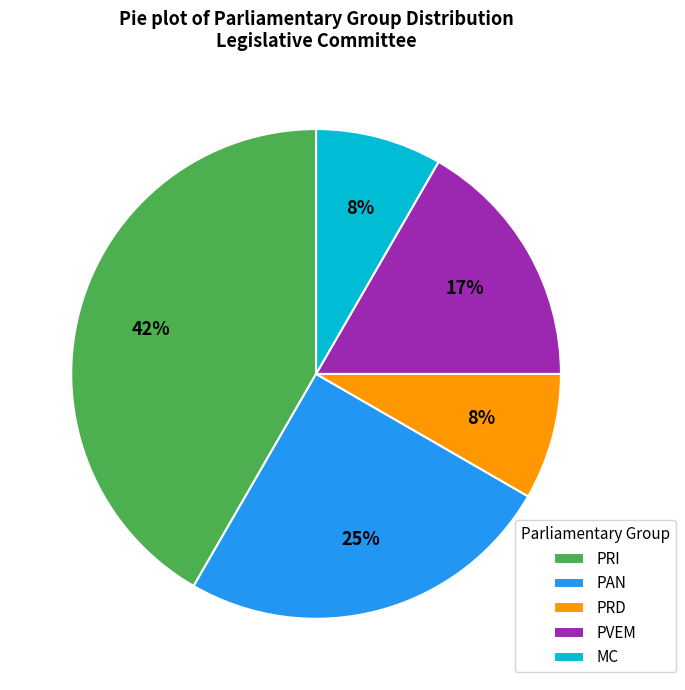

To the nearest percent, what is the difference between the PAN and PRD slice percentages?

17%